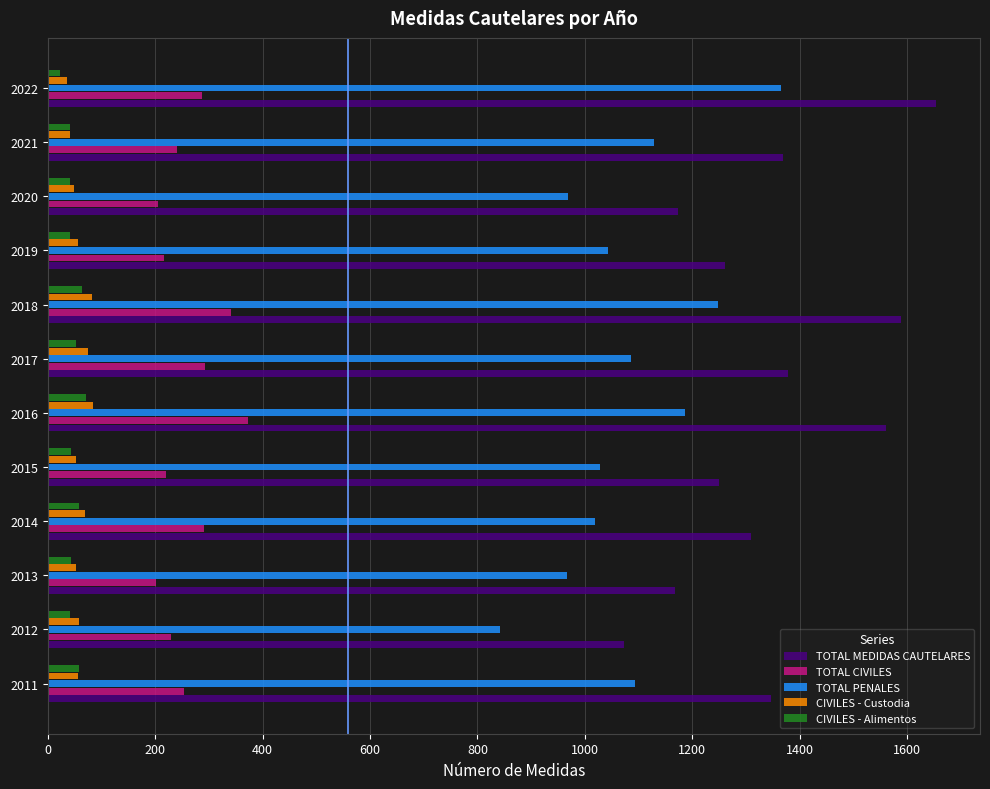

What is the maximum value shown in the chart?

1653